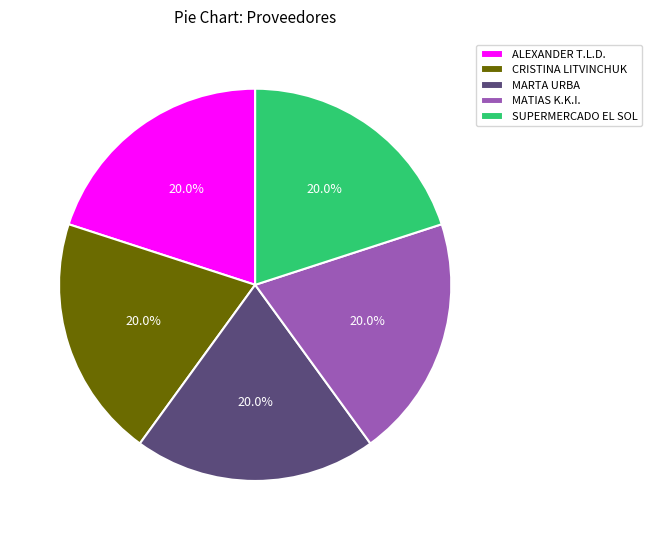

Is there a majority slice in this chart?

No